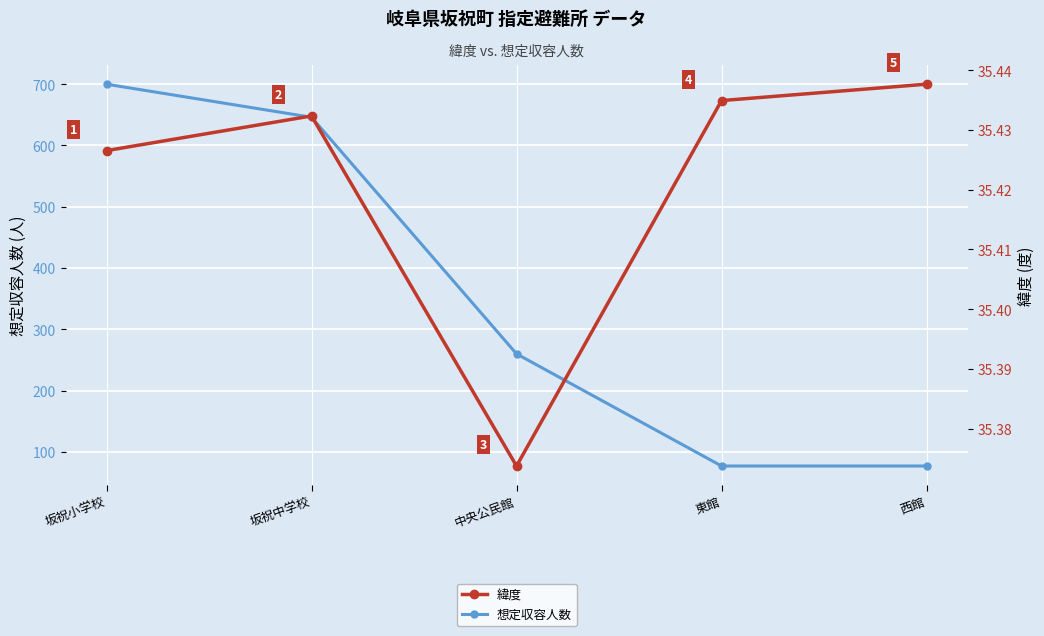

Is it true that 想定収容人数 equals 406.5 at 中央公民館?

False